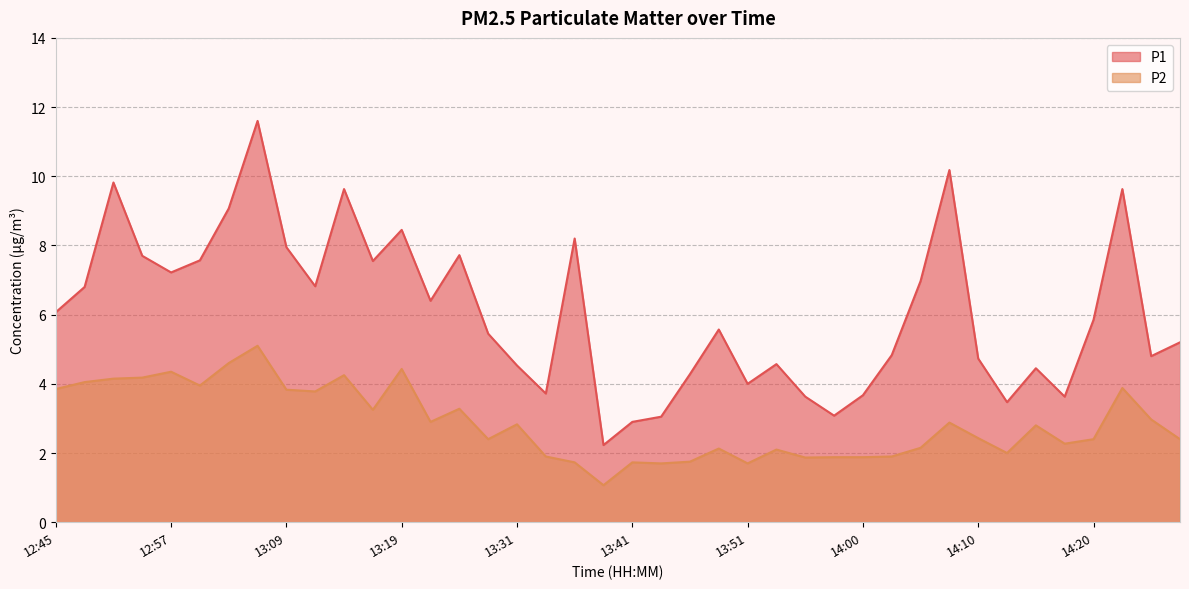

The value of P1 at 14:12 is 6.2. True or false?

False